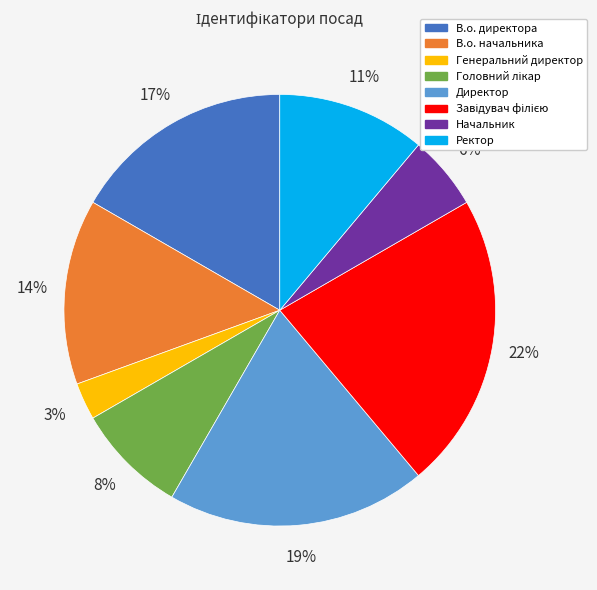

True or false: Начальник accounts for 6% of the total.

True